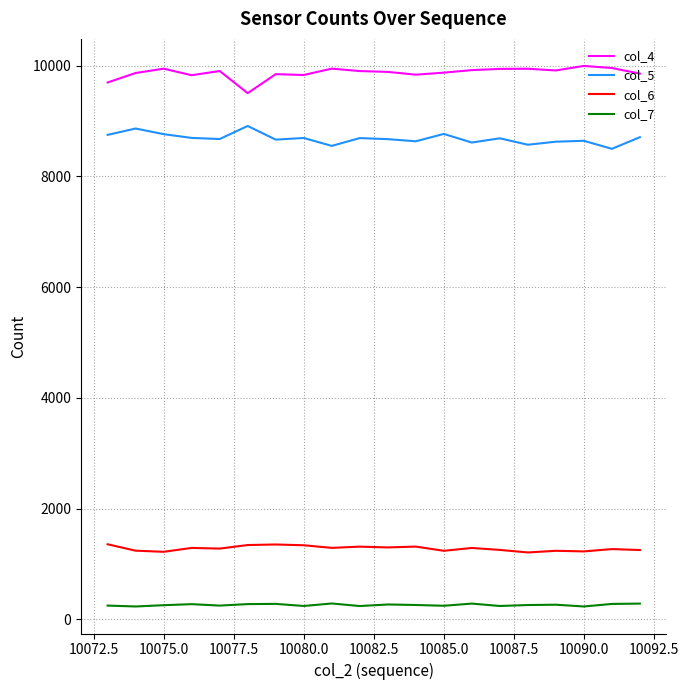

True or false: col_4 has more than 2 points higher than both neighbors.

True